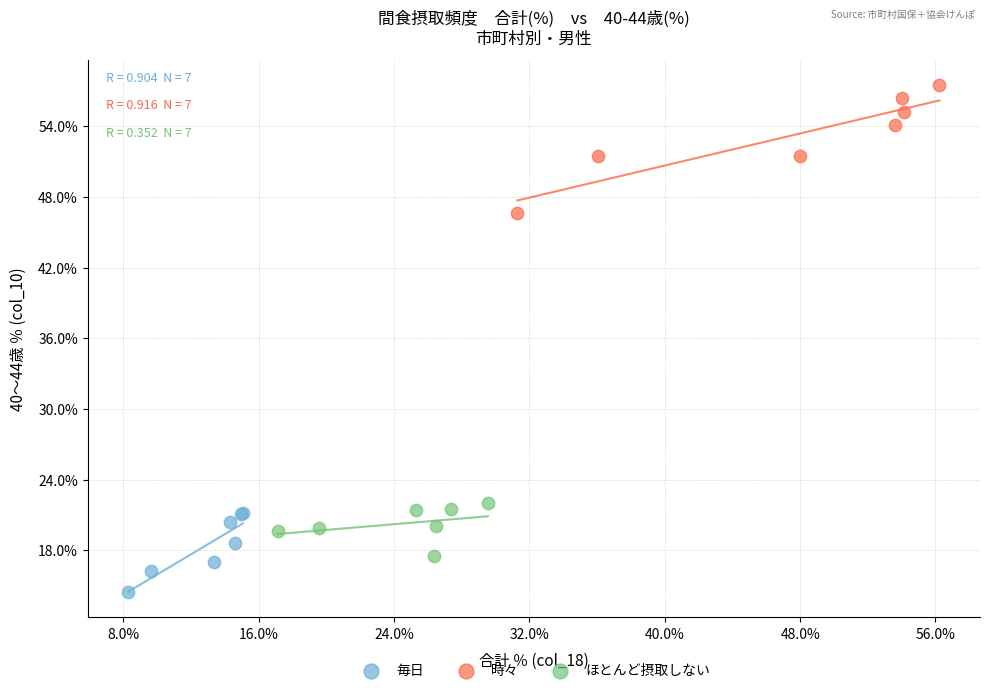

Which series contains the highest Y value?

時々